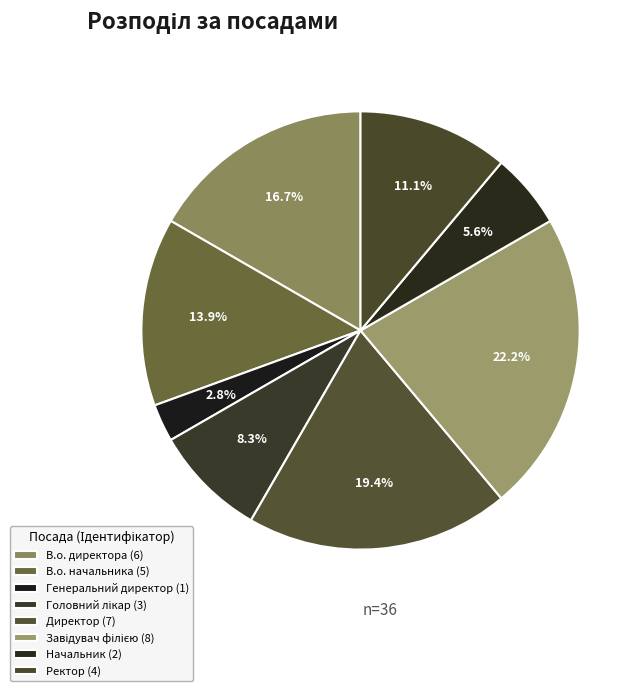

True or false: В.о. начальника accounts for 14% of the total.

True